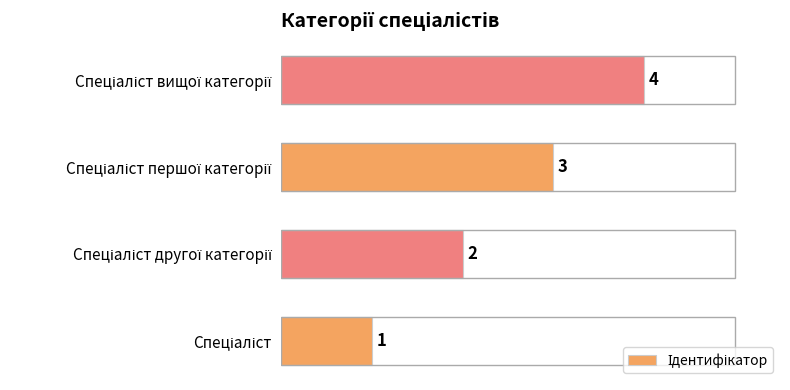

How many values are between 2 and 4?

3